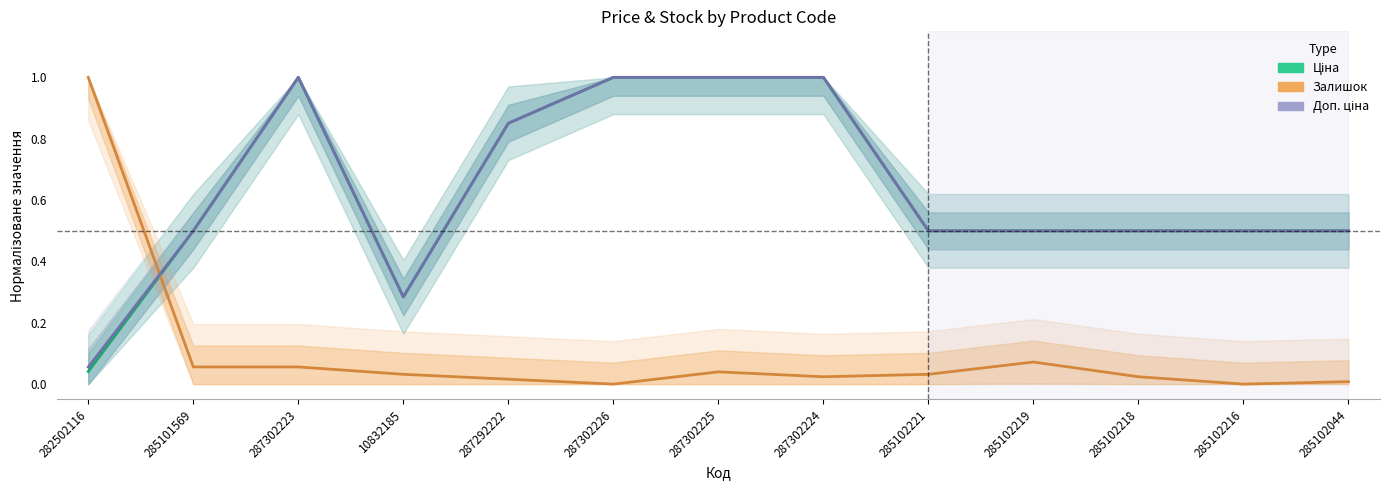

List the series in order of their peak value, lowest first.

Ціна, Залишок, Доп. ціна